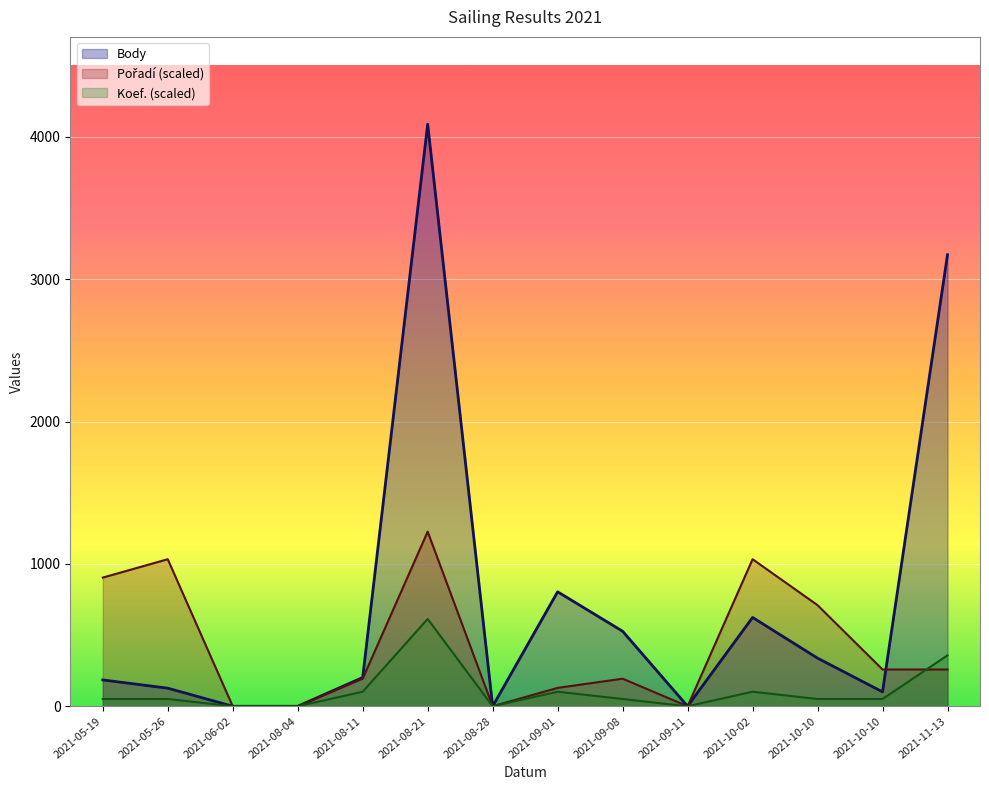

At which category does Koef. reach its first local valley?

2021-08-28